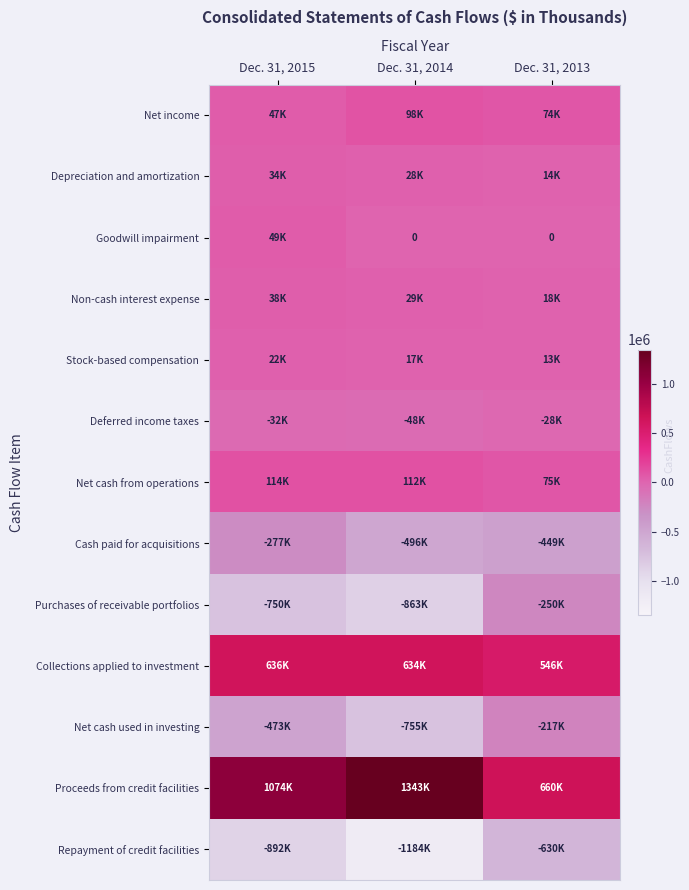

Count the Deferred income taxes values in the range -48078 to -28188.

3